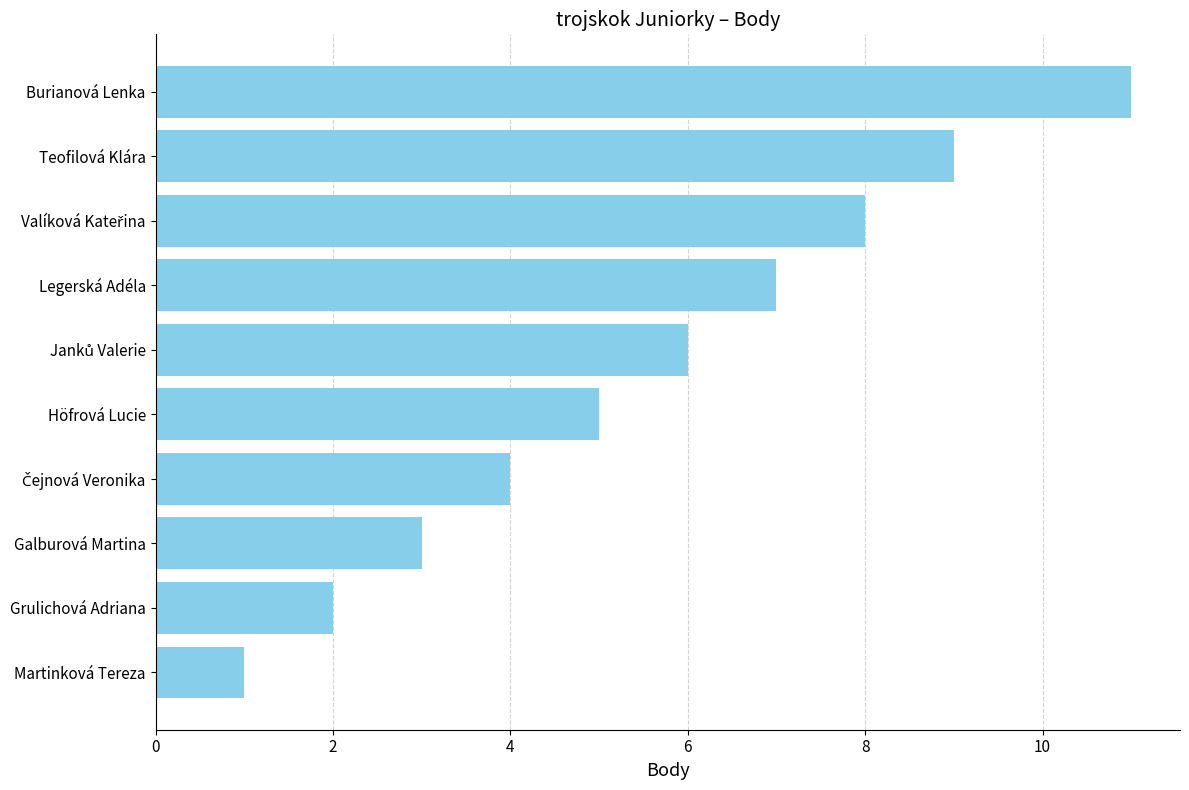

What is the approximate value at Legerská Adéla?

7